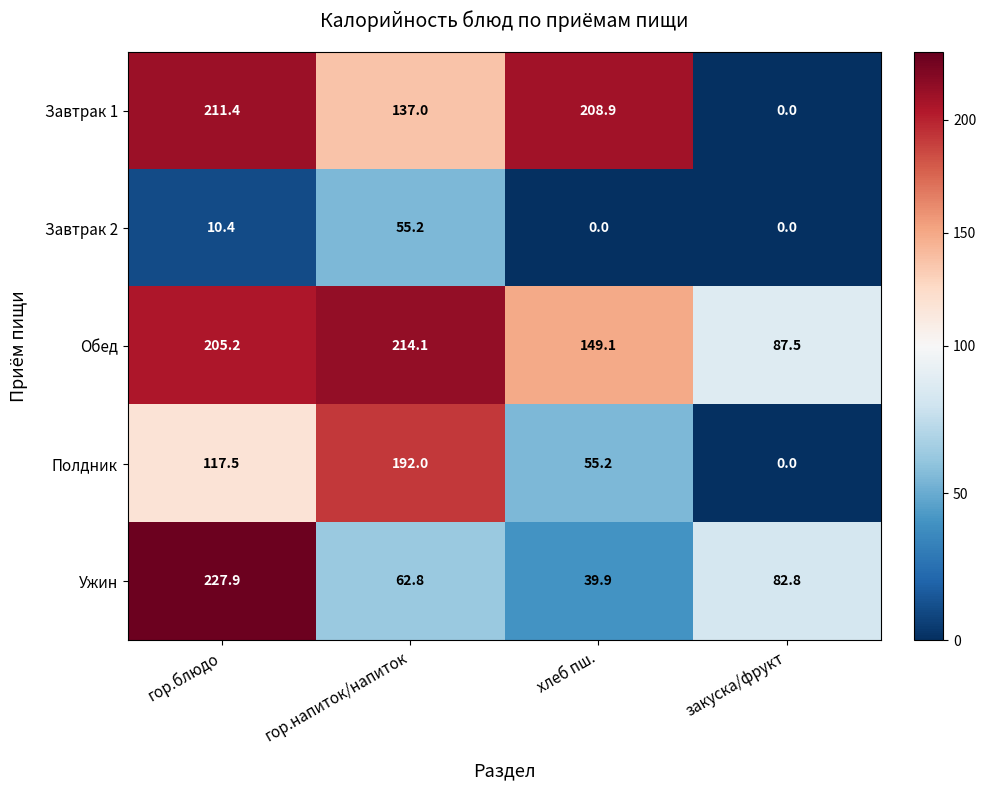

At how many categories does at least one series exceed 203?

3